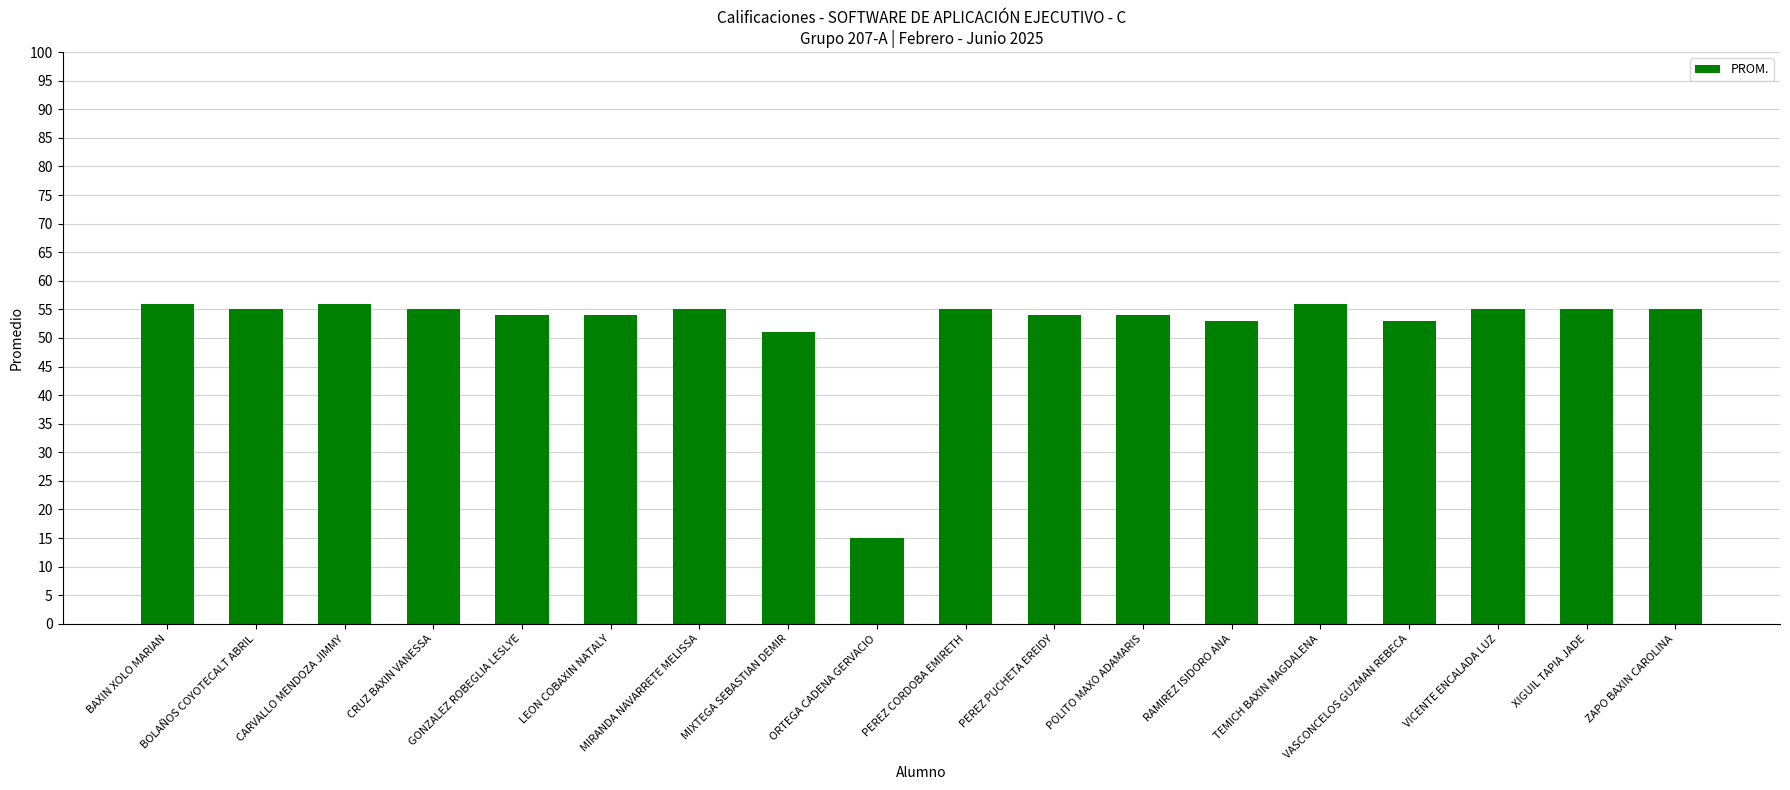

What value does the data have at POLITO MAXO ADAMARIS, to the nearest 10?

50